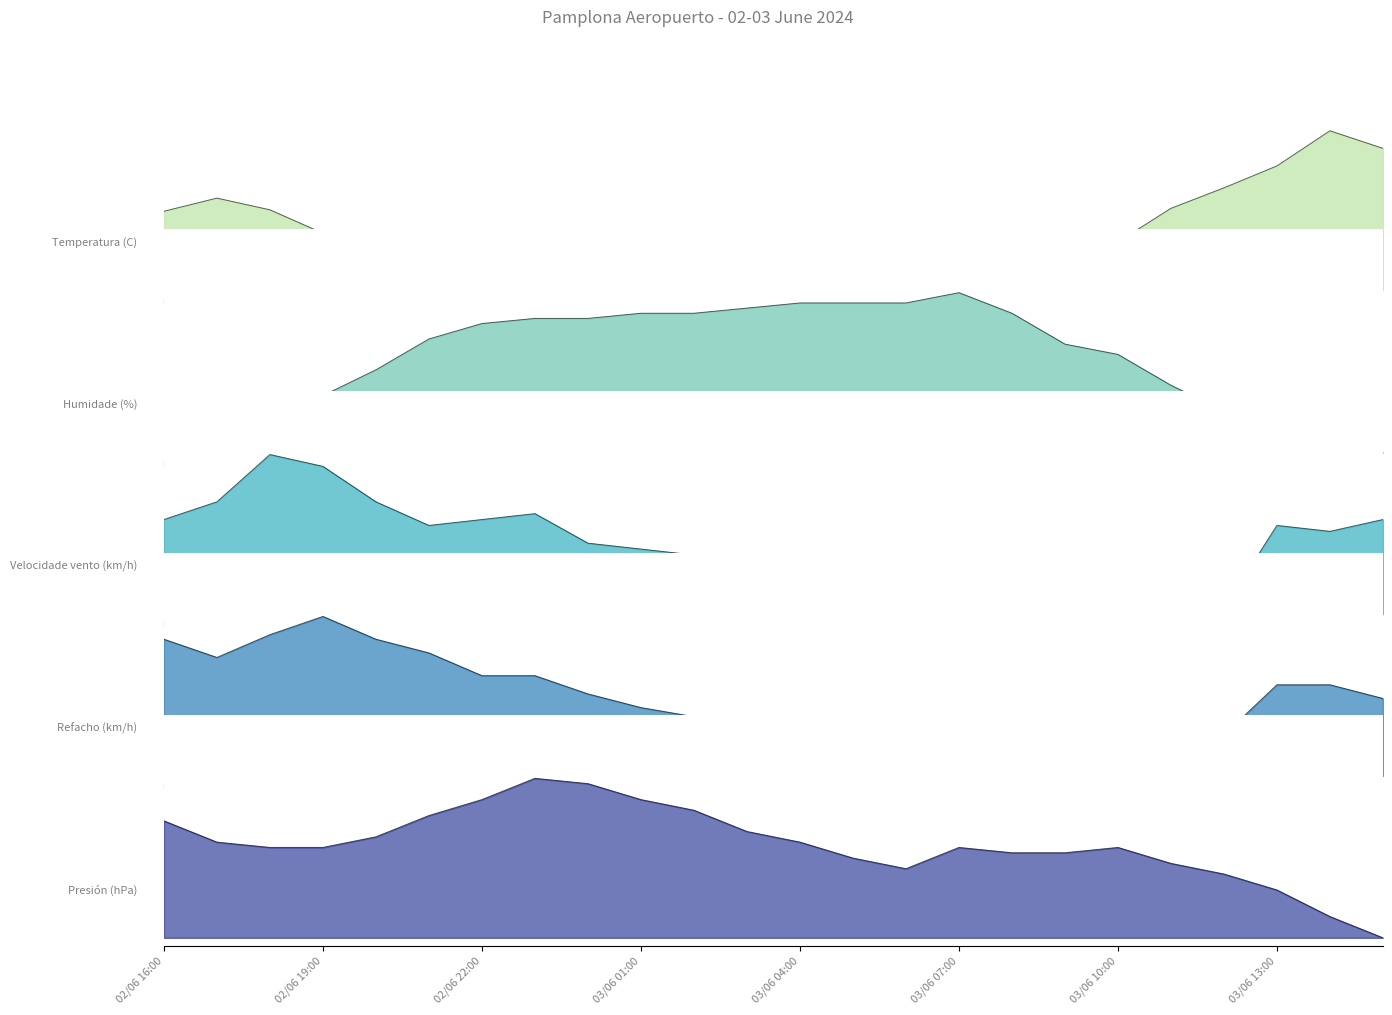

What is the sum of the Temperatura (C) values at 03/06 04:00 and 02/06 16:00?

0.5